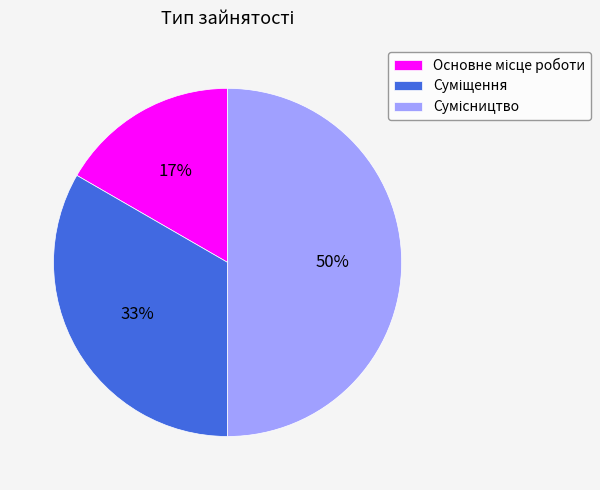

To the nearest percent, what is the average slice percentage?

33%